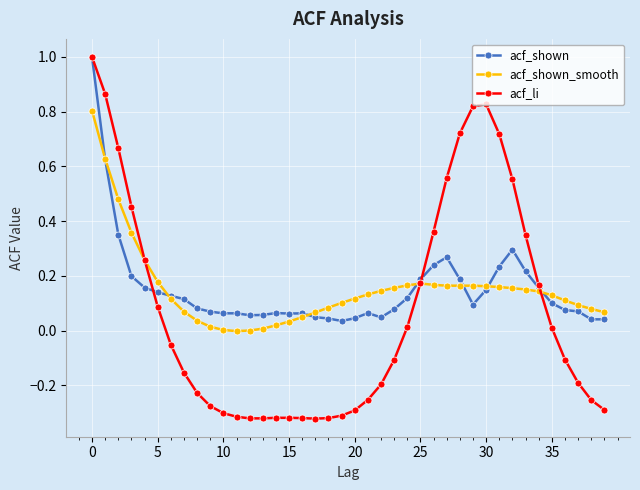

Which series has the largest range (max minus min)?

acf_li